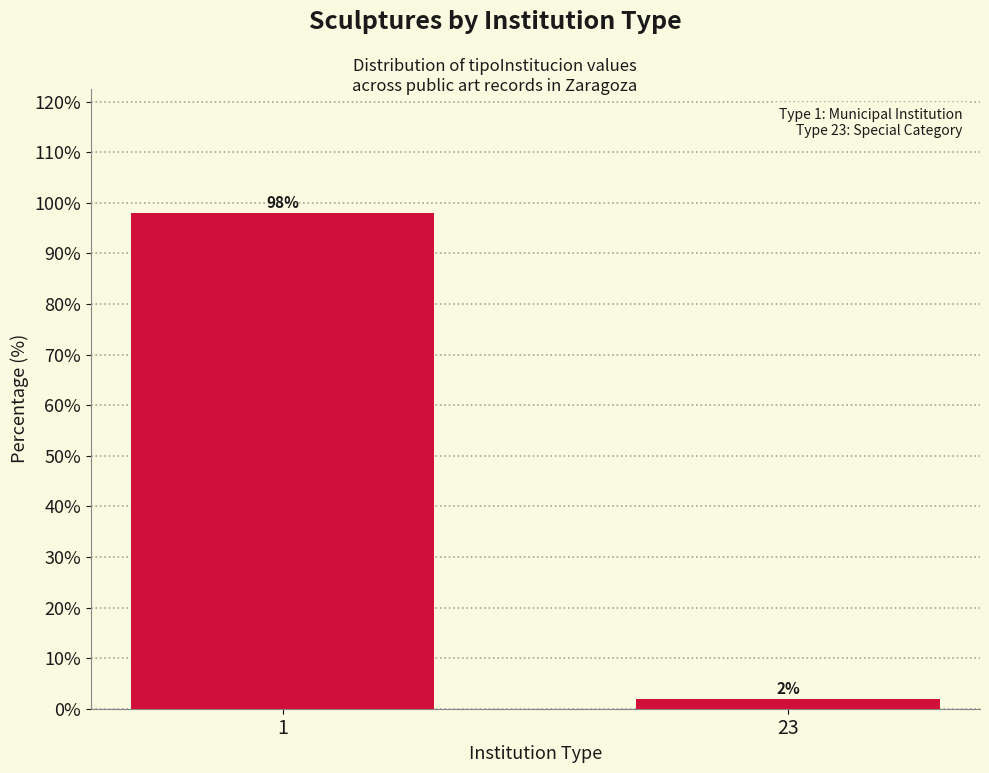

Reading right to left, transcribe all the data shown in this chart.

23=2	1=98